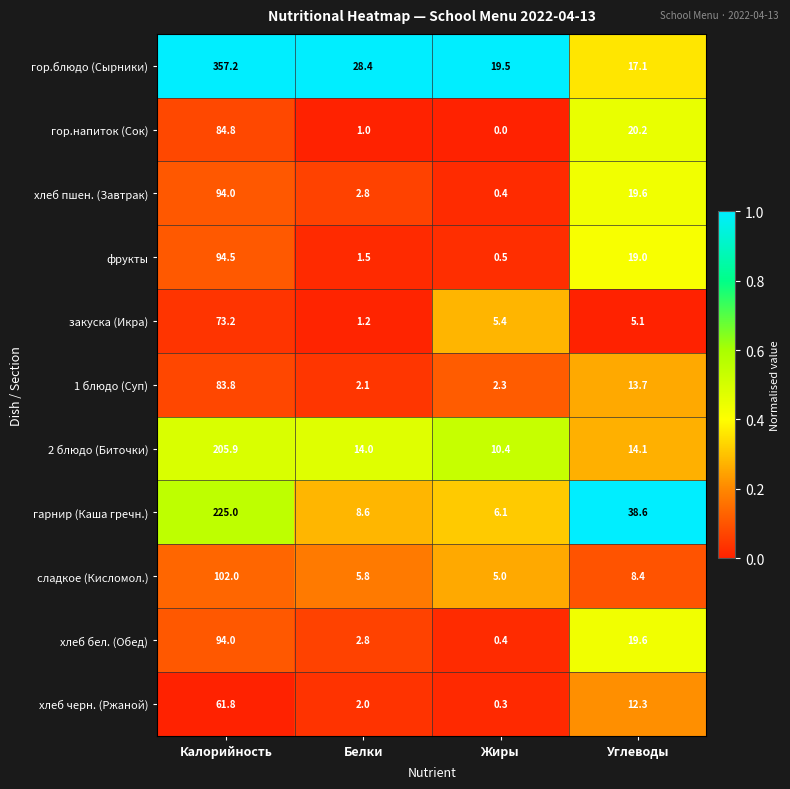

What is the total value across all series at Калорийность?

1476.2